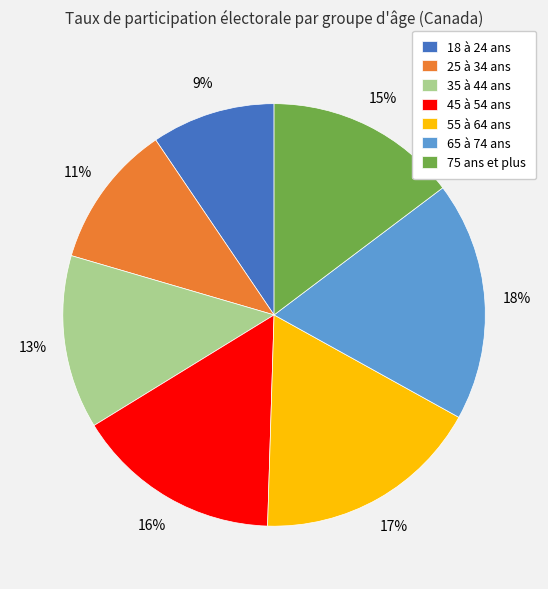

Do 75 ans et plus and 65 à 74 ans together represent more than half of the pie?

No